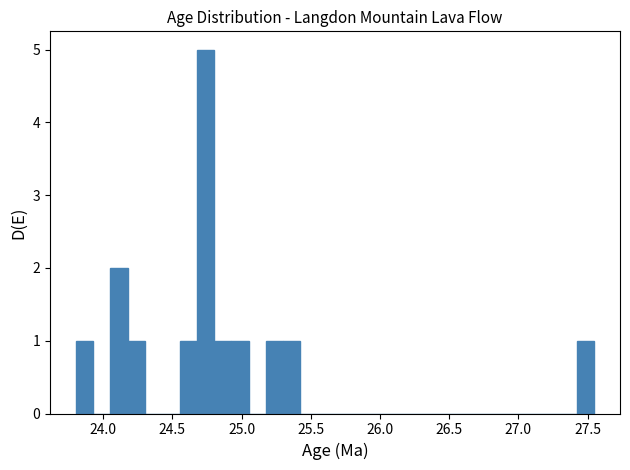

Read against the x-axis, roughly where is the centre of the tallest bar?

24.75